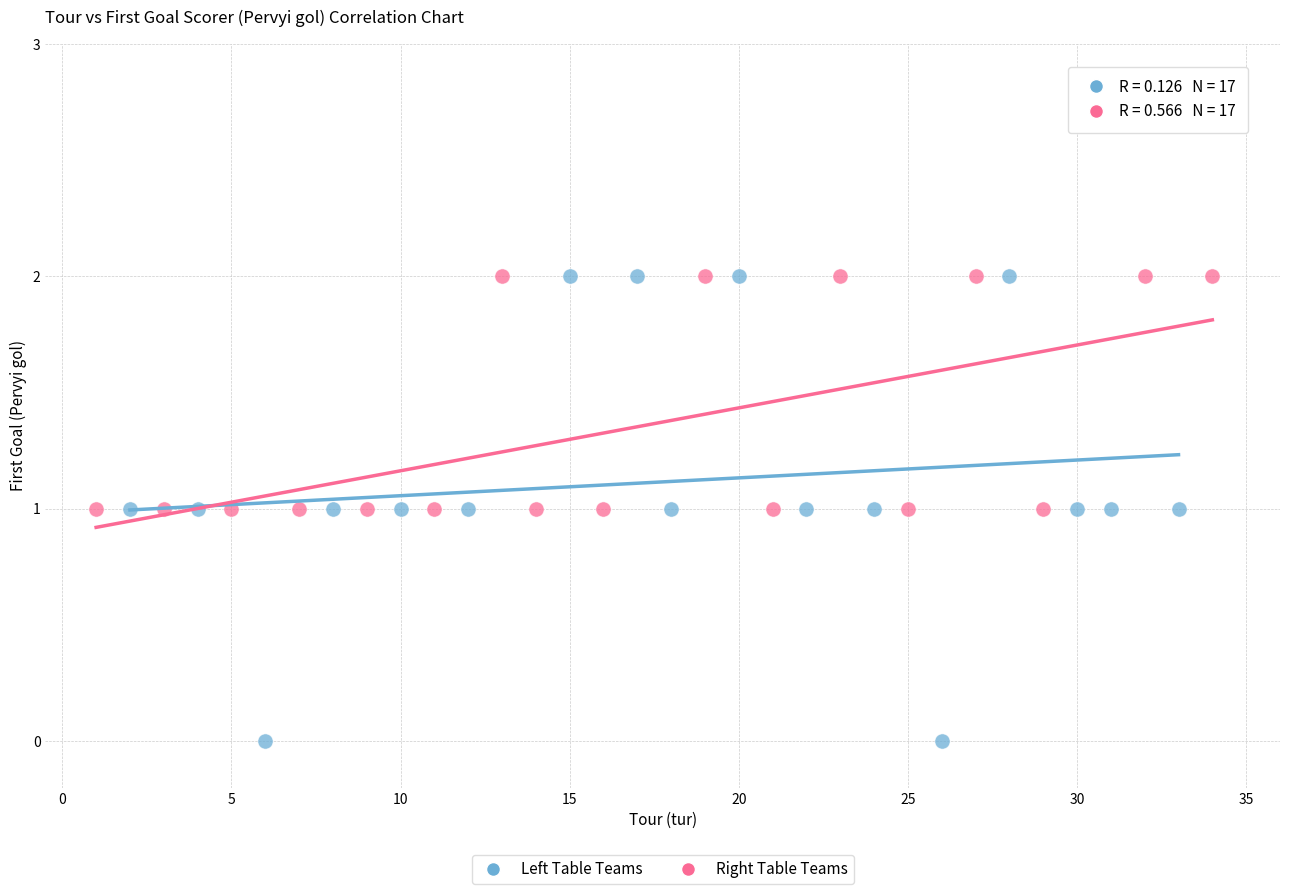

Which series contains the lowest Y value?

Left Table Teams